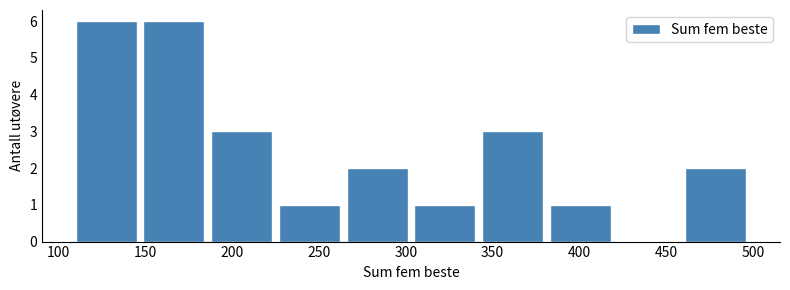

Reading left to right, list every bar in this chart as the range it spans on the x-axis followed by its height. Neither the bar edges nor the heights are printed on the chart, so give them approximately, as read against the axes.

110 to 149: 6
149 to 188: 6
188 to 227: 3
227 to 266: 1
266 to 305: 2
305 to 344: 1
344 to 383: 3
383 to 422: 1
422 to 461: 0
461 to 500: 2